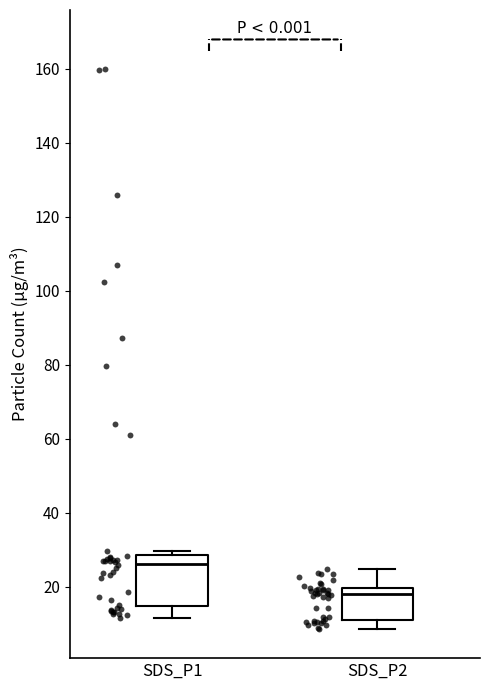

Comparing the boxes themselves (not the whiskers), which one is the tallest?

SDS_P1